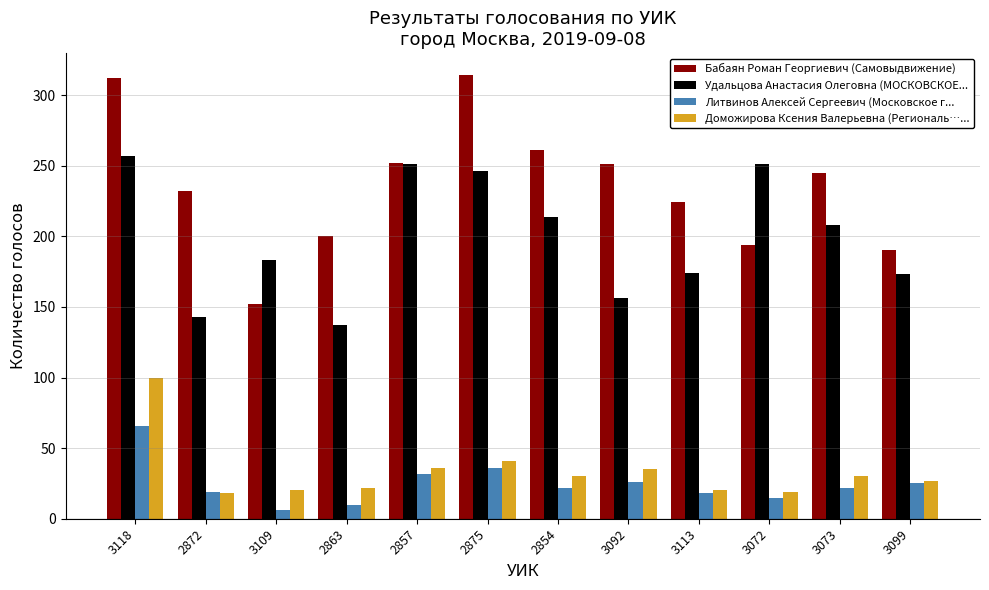

Which series has the largest range (max minus min)?

Бабаян Роман Георгиевич (Самовыдвижение)